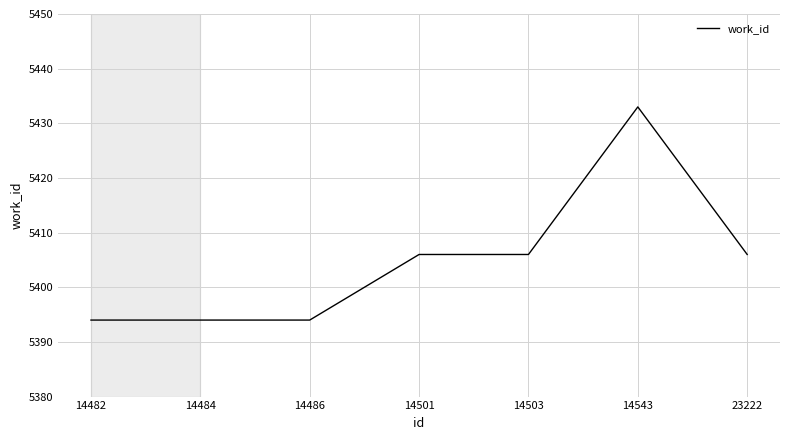

How many distinct data groups are displayed?

1